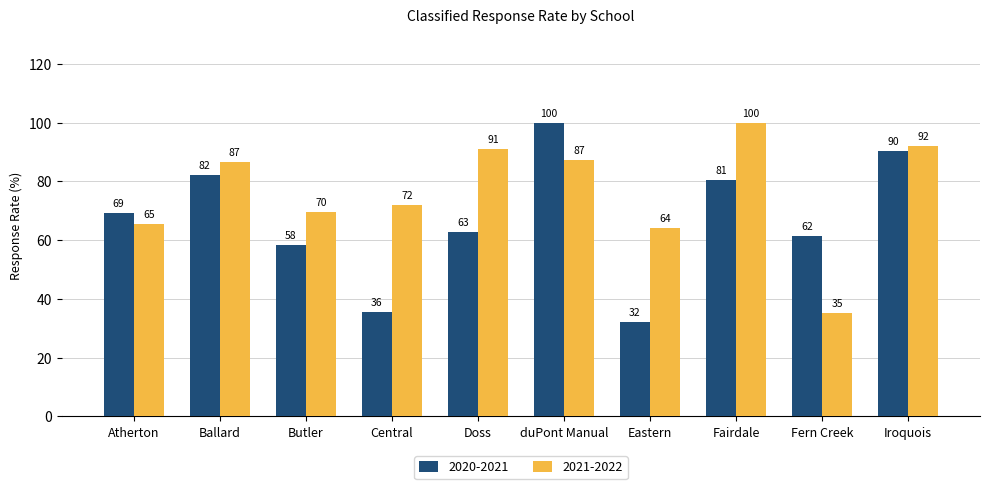

Is it true that 2021-2022 equals 52.5 at Ballard?

False